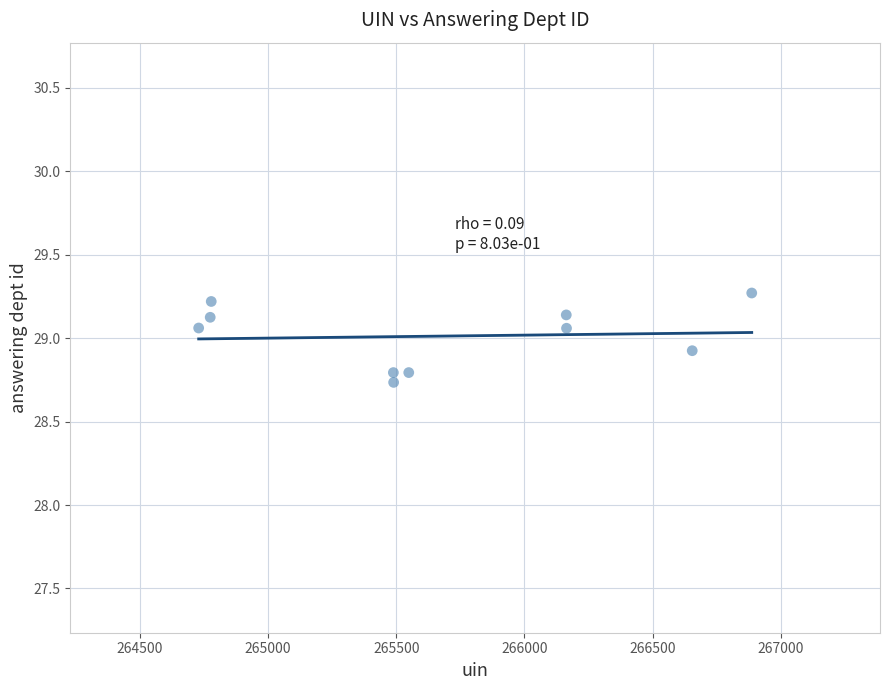

What is the range of X values (max minus min)?

2156.0